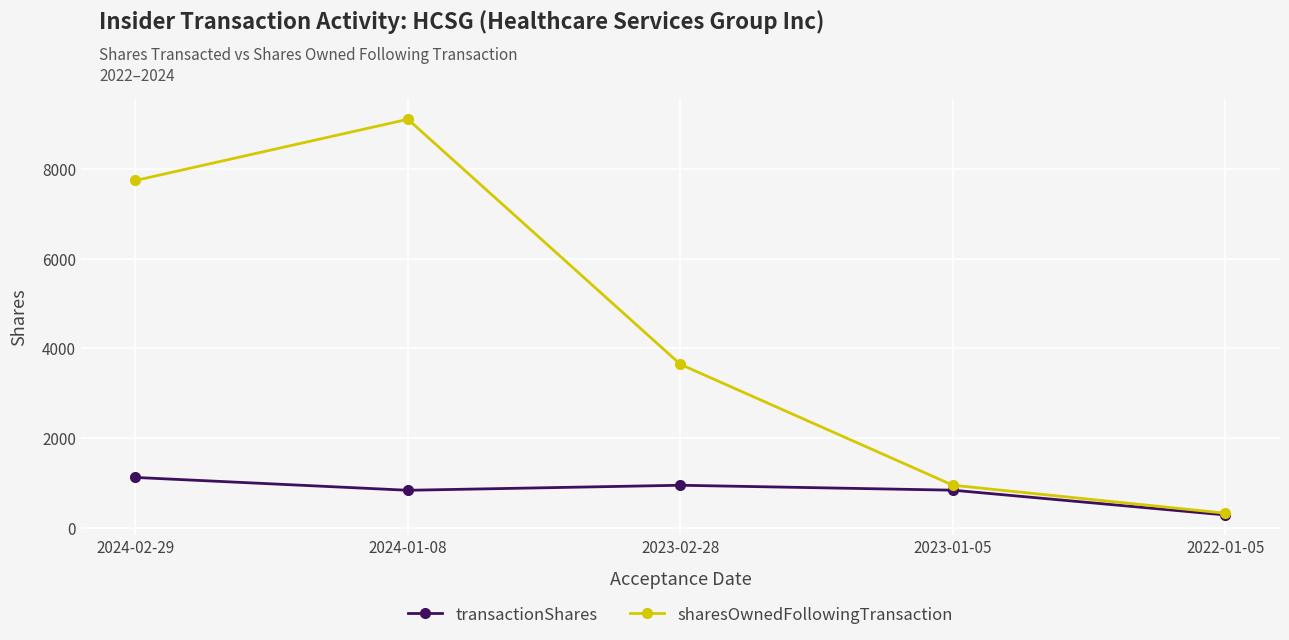

Does the chart display data point markers on the line(s)?

Yes